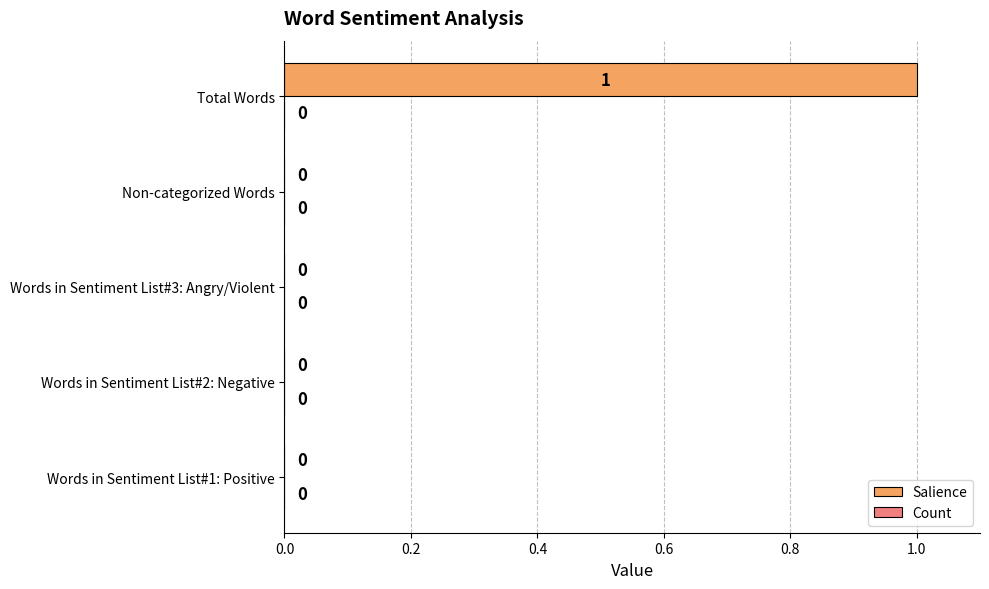

Which label corresponds to the largest value in the chart?

Total Words